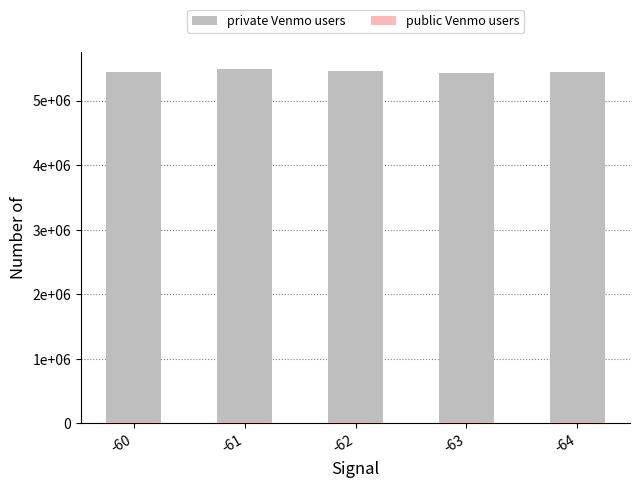

Are the bars horizontal?

No